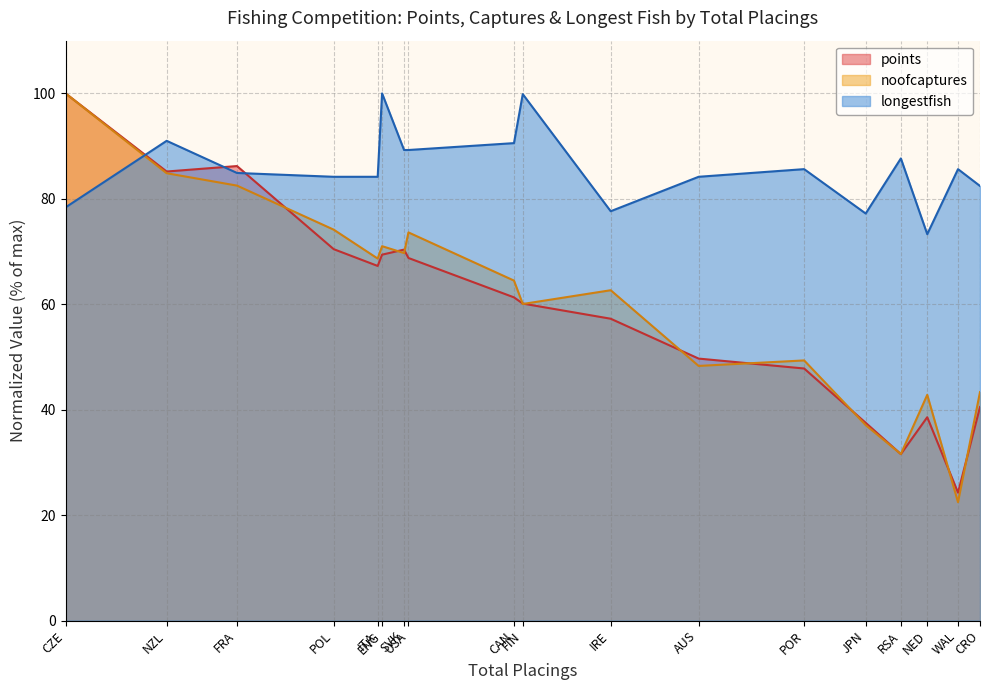

Where do longestfish and noofcaptures first cross each other?

CZE and NZL